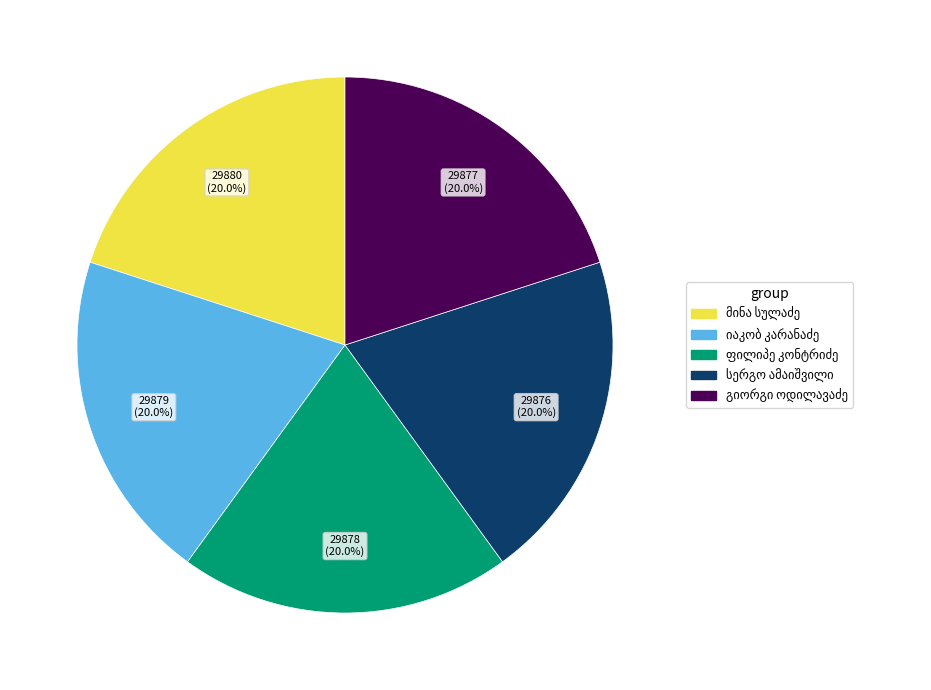

Is there any slice that represents more than half of the pie?

No